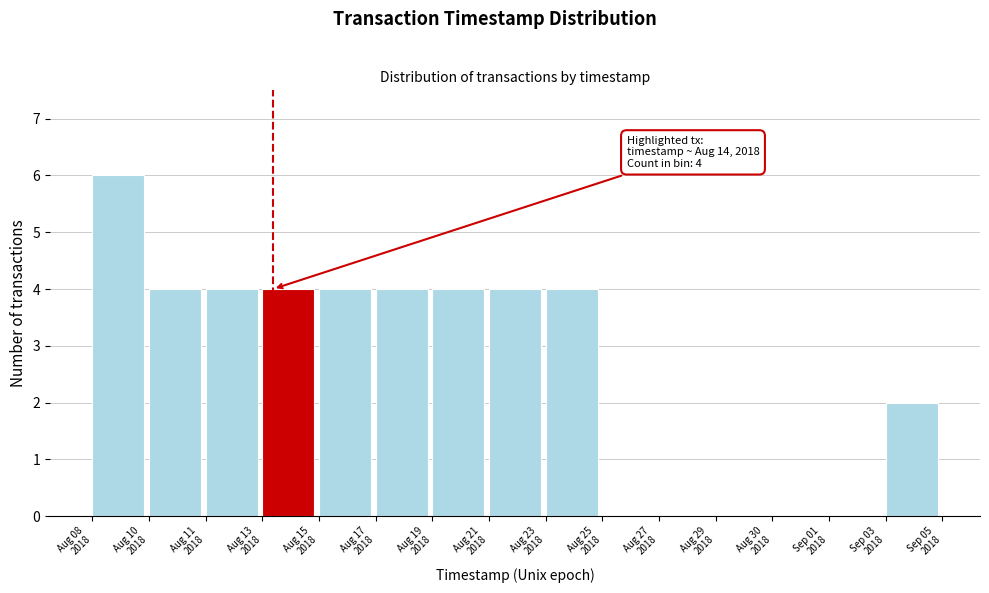

What is the maximum value shown in the chart?

6